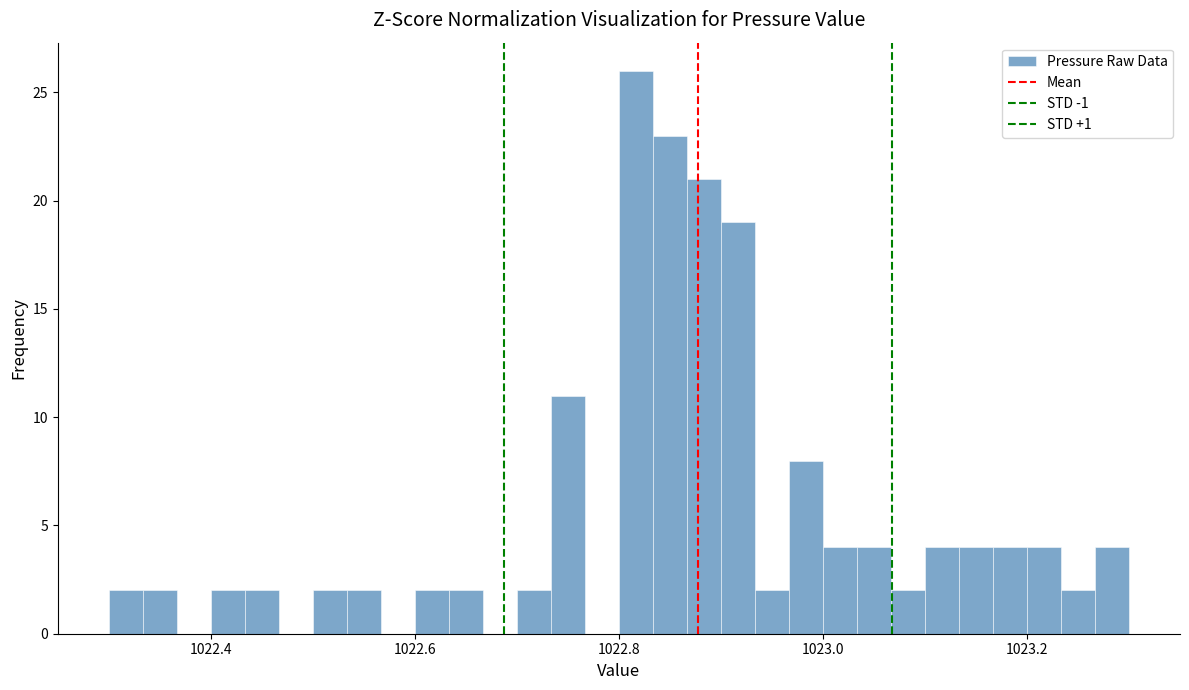

Around what value on the x-axis is the tallest bar? Give the approximate position of its centre, as read against the axis.

1022.82